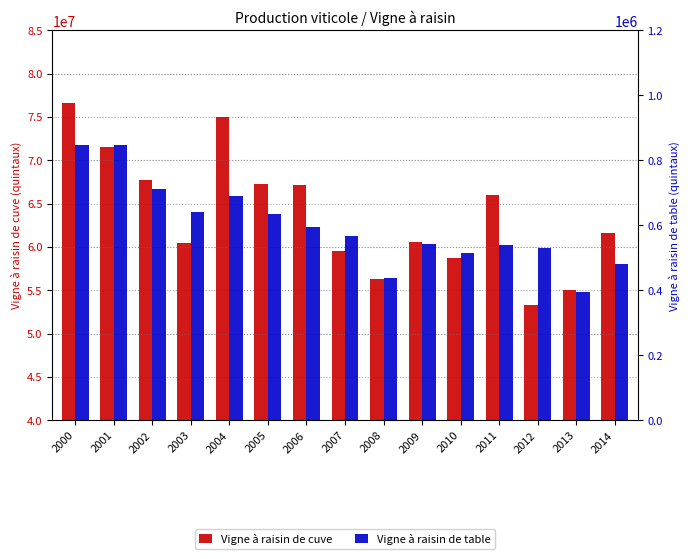

Reading left to right, list all the values displayed in this chart.

Vigne à raisin de cuve: 2000=76617468	2001=71582832	2002=67696304	2003=60430509	2004=74950477	2005=67327851	2006=67145141	2007=59587168	2008=56297476	2009=60581000	2010=58688206	2011=65952667	2012=53268199	2013=55012131	2014=61569156
Vigne à raisin de table: 2000=846047	2001=846406	2002=712883	2003=642069	2004=689979	2005=636439	2006=595737	2007=568322	2008=437446	2009=544063	2010=515416	2011=538232	2012=529554	2013=396221	2014=479929